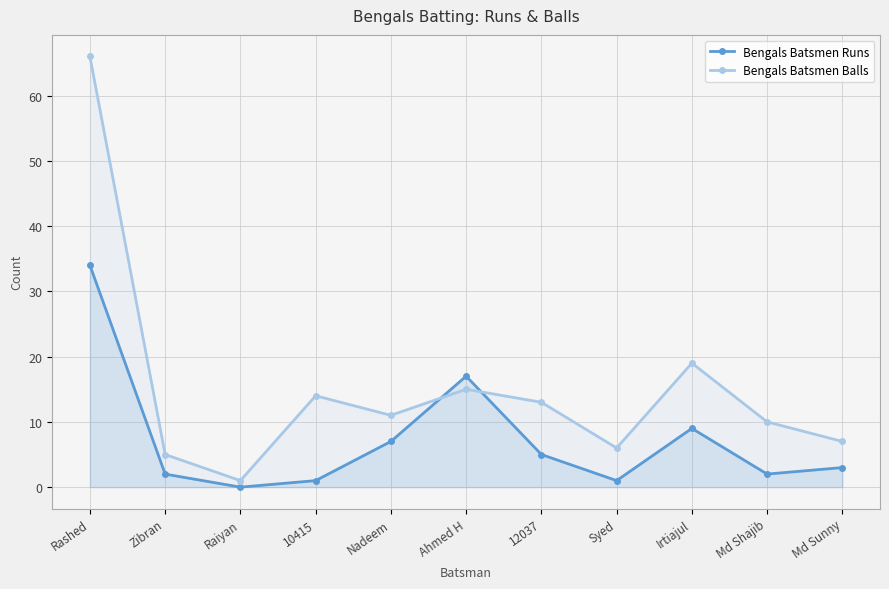

After their last crossing, which series has the higher values: Bengals Batsmen Runs or Bengals Batsmen Balls?

Bengals Batsmen Balls